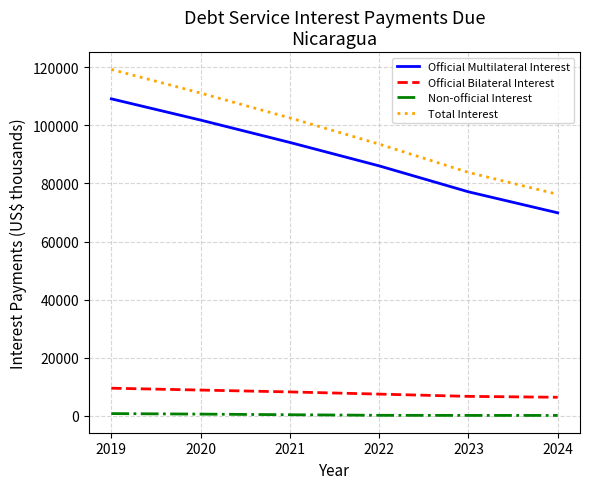

What is the difference between the highest and lowest values at 2019?

118621